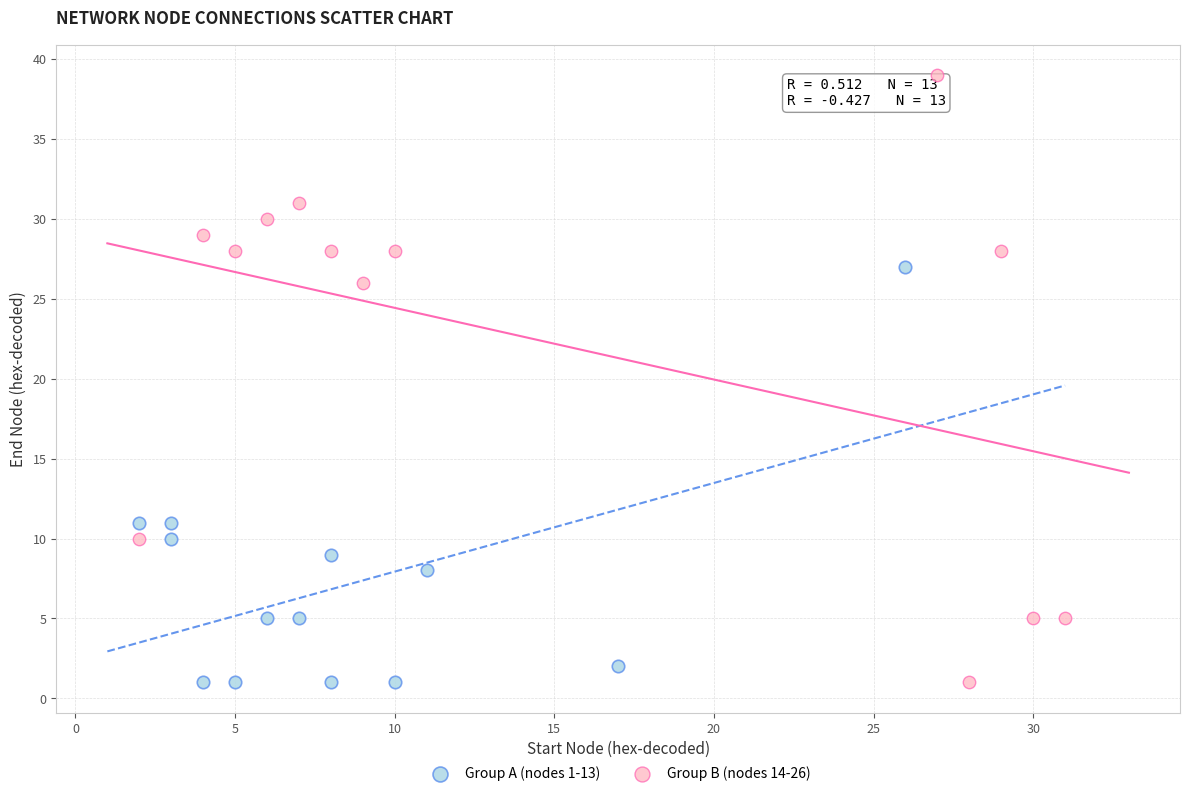

Which series contains the highest Y value?

Group B (nodes 14-26)